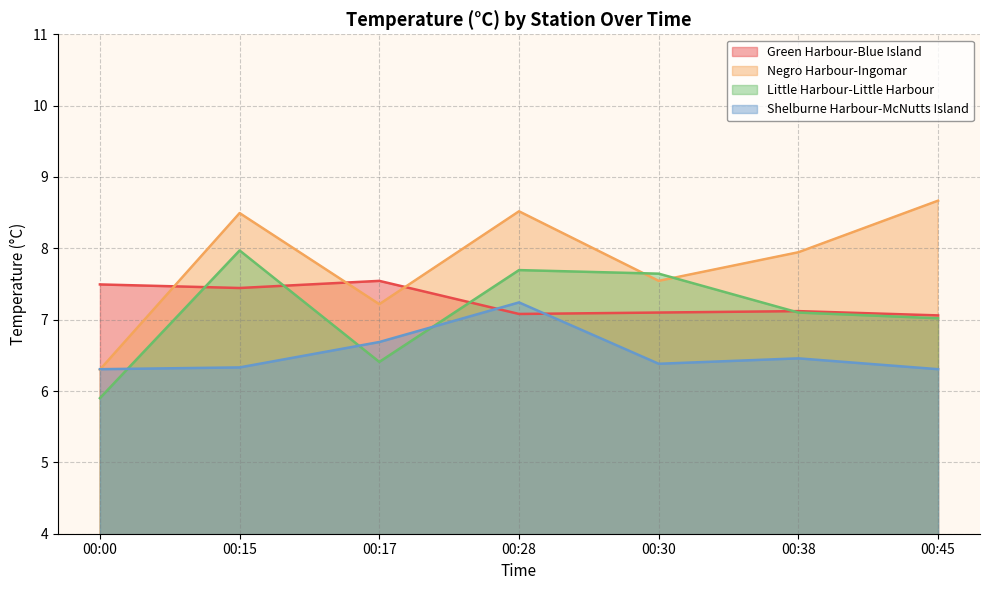

How many intersections are there between Negro Harbour-Ingomar and Shelburne Harbour-McNutts Island?

1